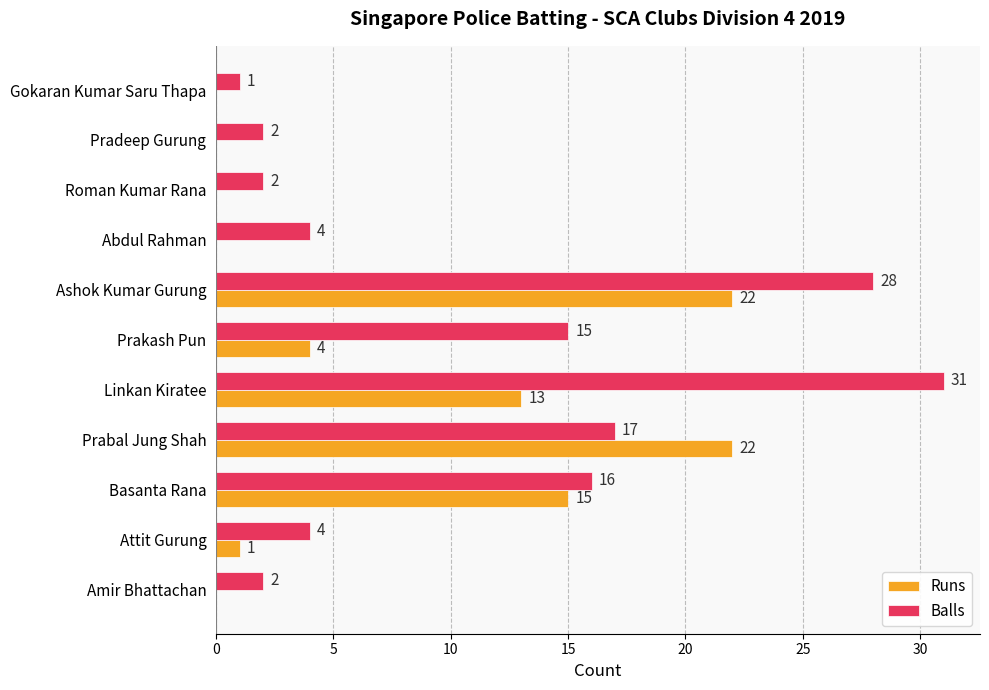

What is the total value across all series at Attit Gurung?

5